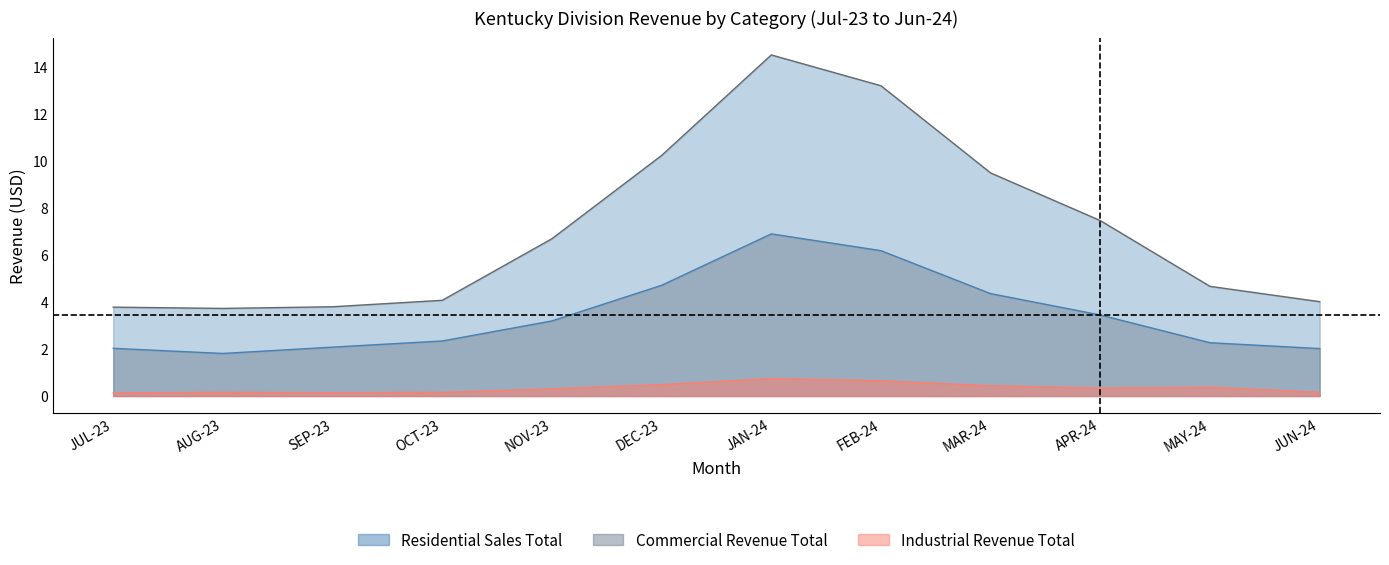

What is the value of the Industrial Revenue Total point at the 8th from the left?

0.7